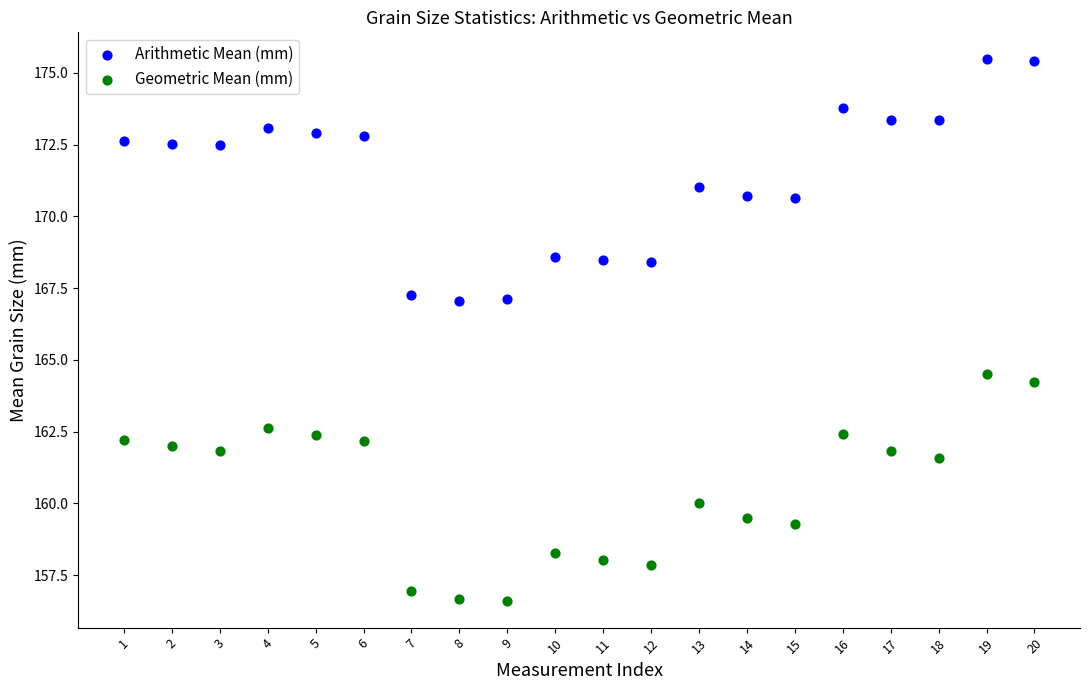

Which series reaches the minimum Y coordinate?

Geometric Mean (mm)